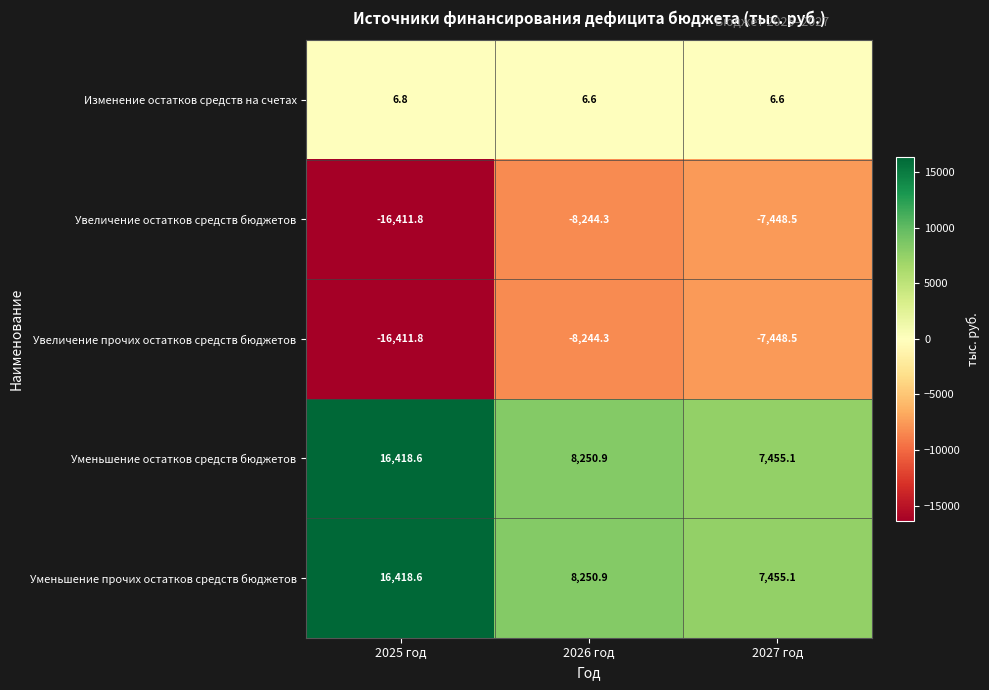

Count the Изменение остатков средств на счетах values in the range 6 to 7.

3